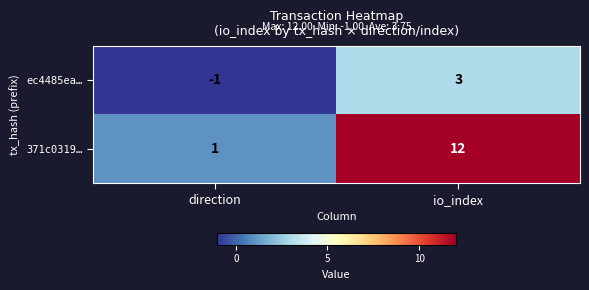

At which label is 371c0319… closest to 6?

direction